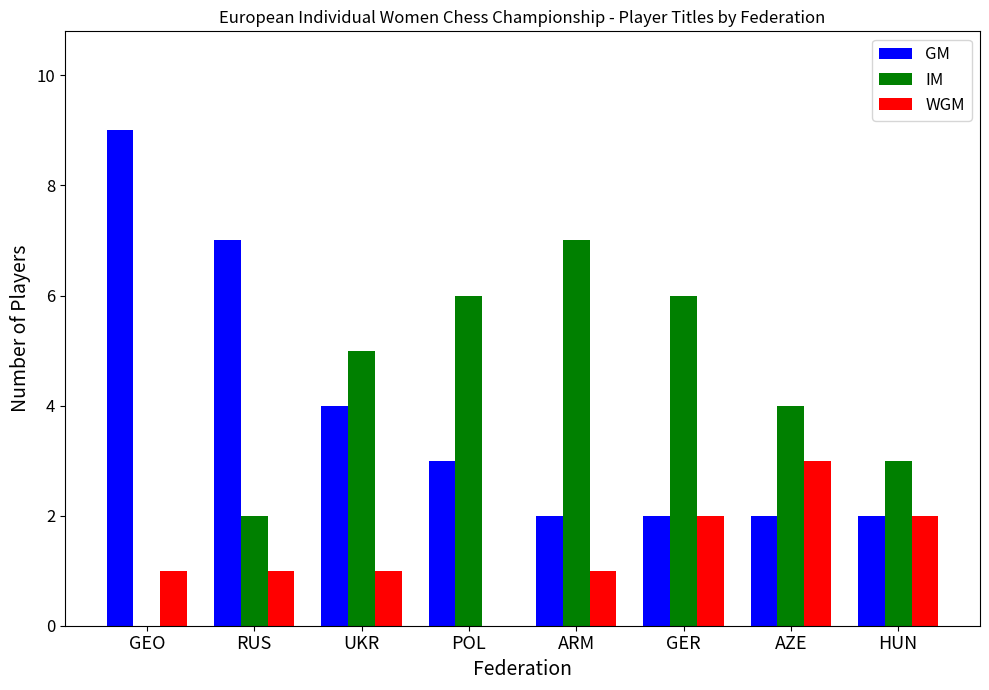

Count the WGM values in the range 1 to 2.

6